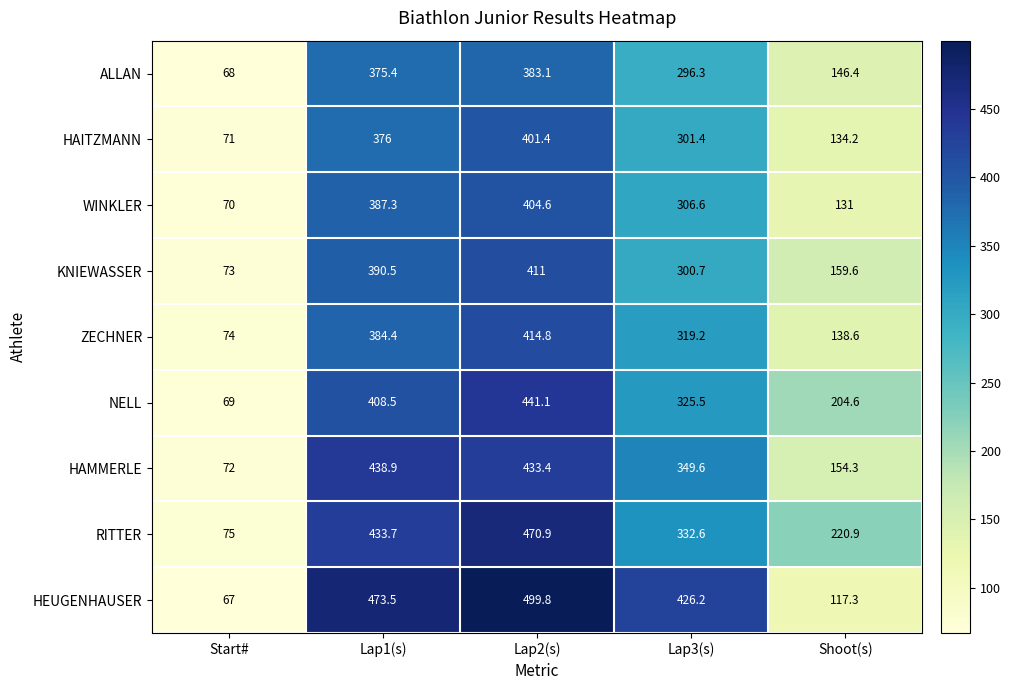

Read the ALLAN value at Lap1(s).

375.4